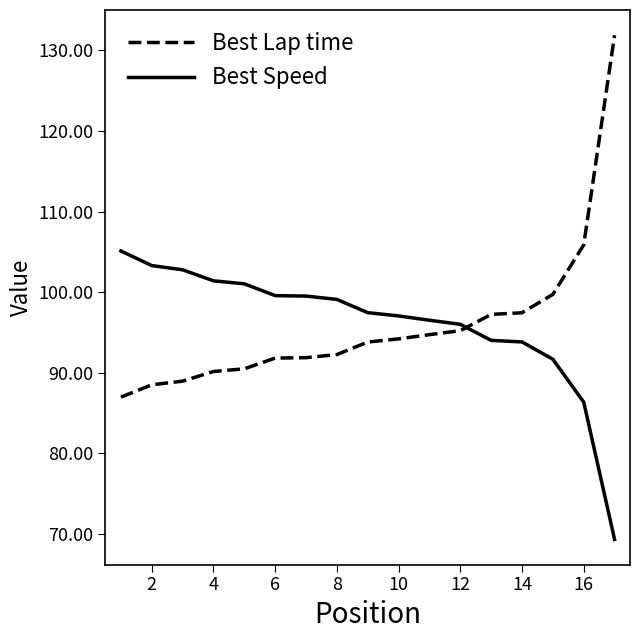

What is the sum of all Best Speed values?

1634.2